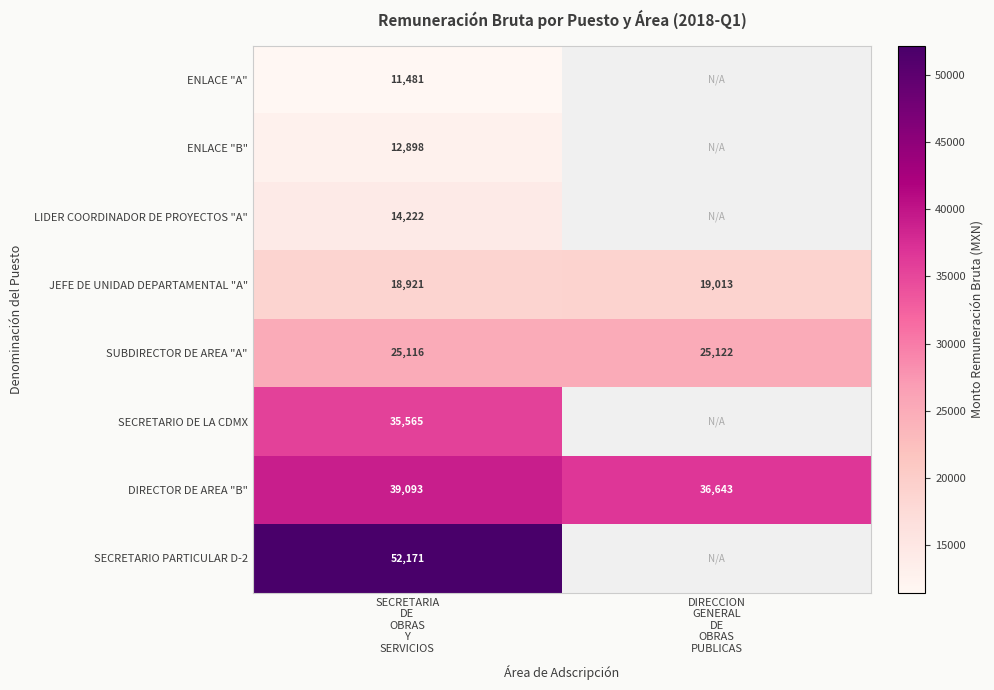

What is the sum of all DIRECTOR DE AREA "B" values?

75736